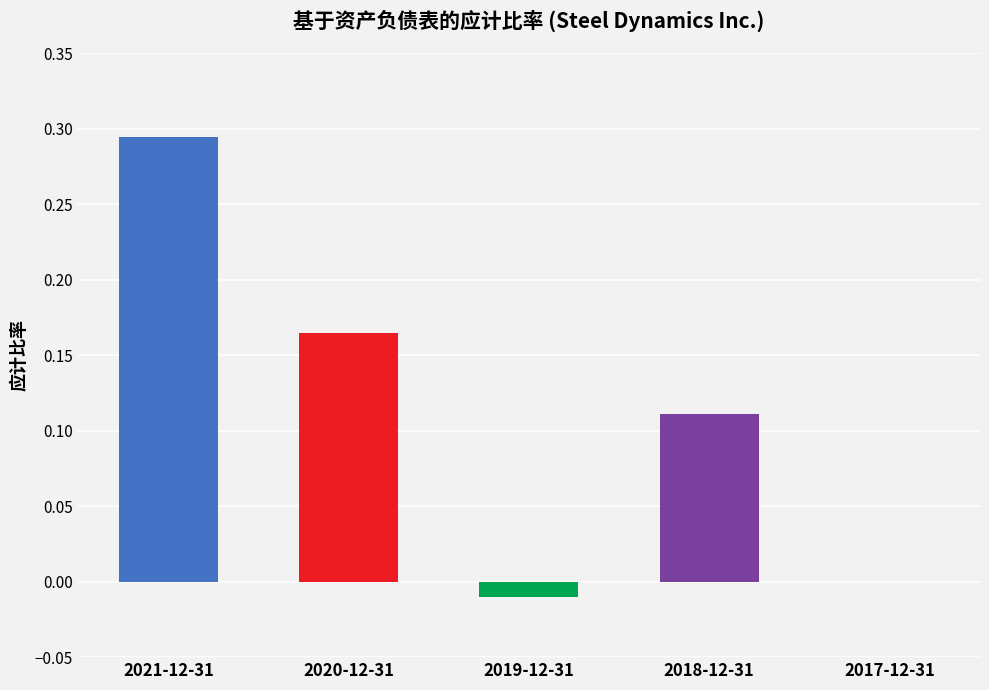

Is it true that the value at 2021-12-31 is 0.1?

False